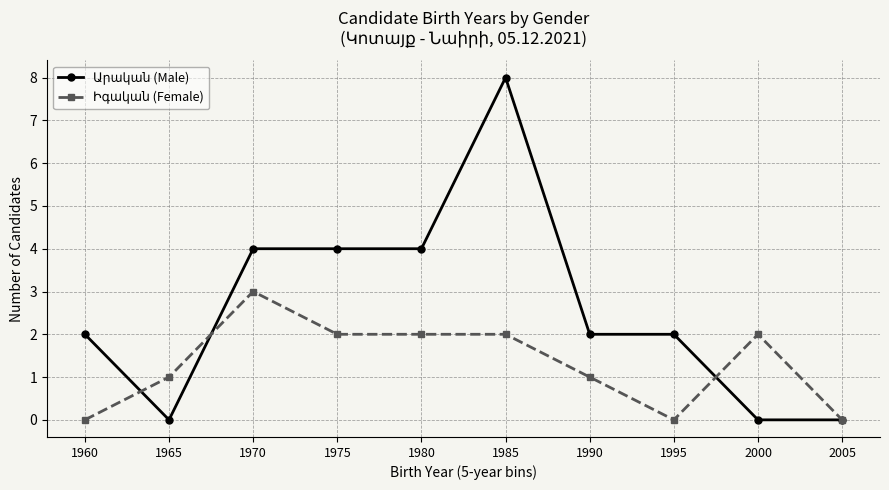

What is the spread (max minus min) of values at 1985?

6